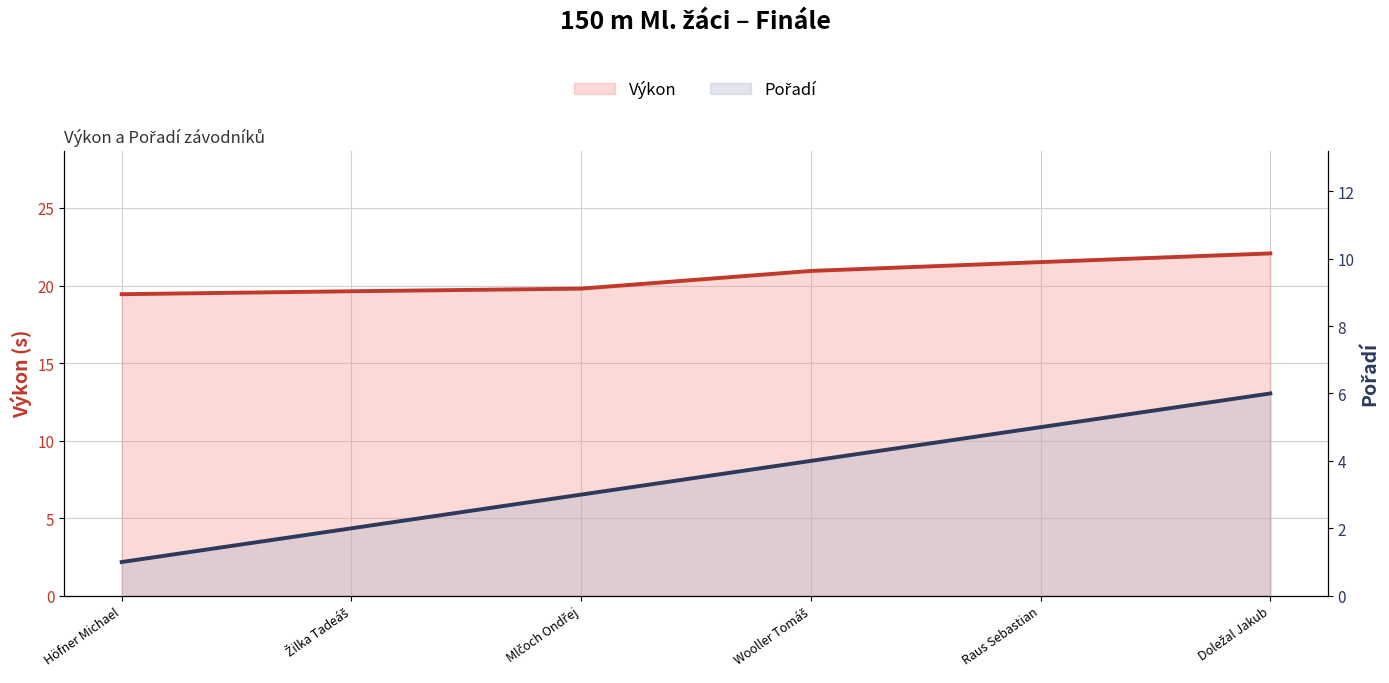

True or false: Pořadí and Výkon cross at least once.

False